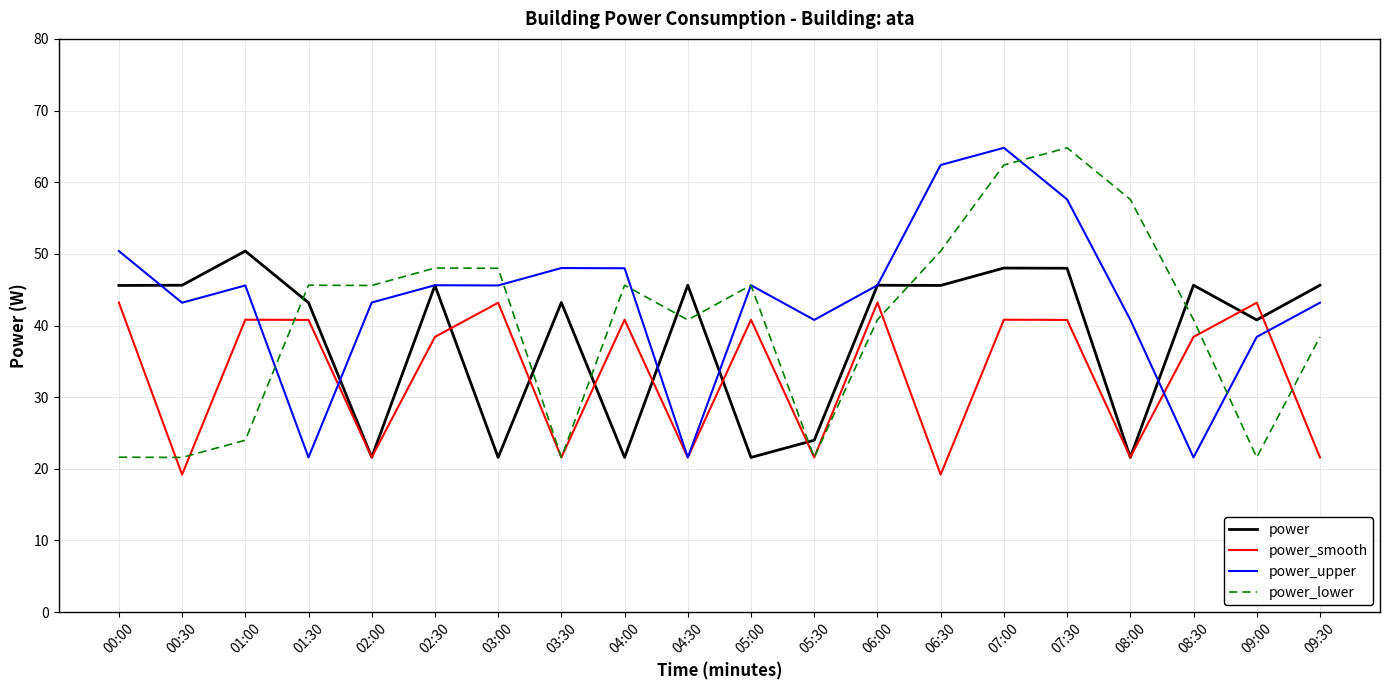

Reading left to right, what are all the values shown in this chart?

power: 00:00=45.6	00:30=45.6	01:00=50.4	01:30=43.2	02:00=21.6	02:30=45.6	03:00=21.6	03:30=43.2	04:00=21.6	04:30=45.6	05:00=21.6	05:30=24.0	06:00=45.6	06:30=45.6	07:00=48.0	07:30=48.0	08:00=21.6	08:30=45.6	09:00=40.8	09:30=45.6
power_smooth: 00:00=43.2	00:30=19.2	01:00=40.8	01:30=40.8	02:00=21.6	02:30=38.4	03:00=43.2	03:30=21.6	04:00=40.8	04:30=21.6	05:00=40.8	05:30=21.6	06:00=43.2	06:30=19.2	07:00=40.8	07:30=40.8	08:00=21.6	08:30=38.4	09:00=43.2	09:30=21.6
power_upper: 00:00=50.4	00:30=43.2	01:00=45.6	01:30=21.6	02:00=43.2	02:30=45.6	03:00=45.6	03:30=48.0	04:00=48.0	04:30=21.6	05:00=45.6	05:30=40.8	06:00=45.6	06:30=62.4	07:00=64.8	07:30=57.6	08:00=40.8	08:30=21.6	09:00=38.4	09:30=43.2
power_lower: 00:00=21.6	00:30=21.6	01:00=24.0	01:30=45.6	02:00=45.6	02:30=48.0	03:00=48.0	03:30=21.6	04:00=45.6	04:30=40.8	05:00=45.6	05:30=21.6	06:00=40.8	06:30=50.4	07:00=62.4	07:30=64.8	08:00=57.6	08:30=40.8	09:00=21.6	09:30=38.4